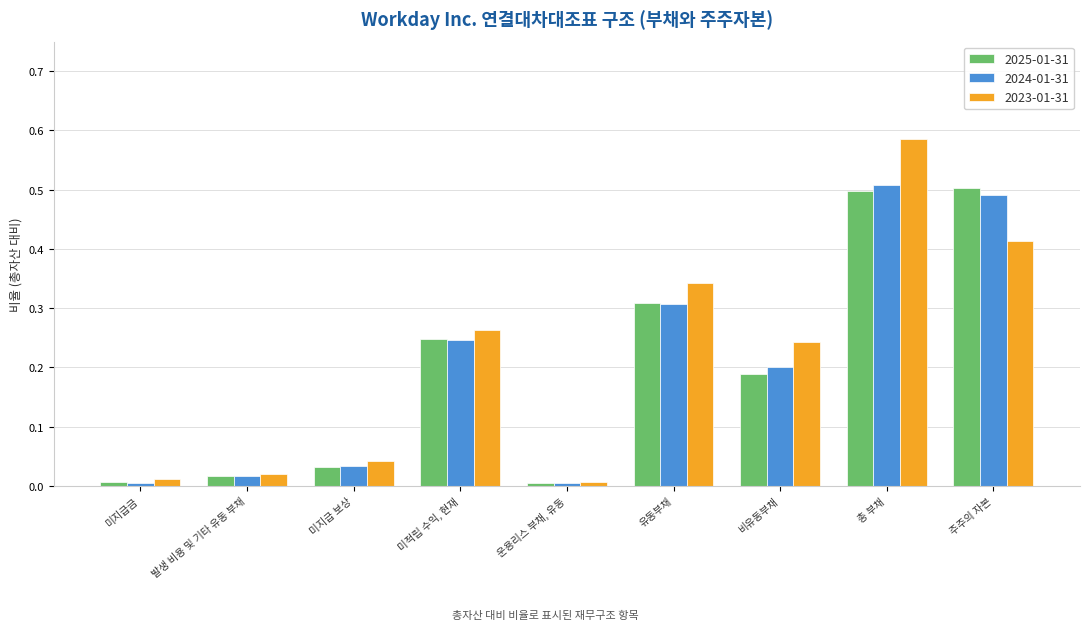

At how many categories does at least one series exceed 0?

9